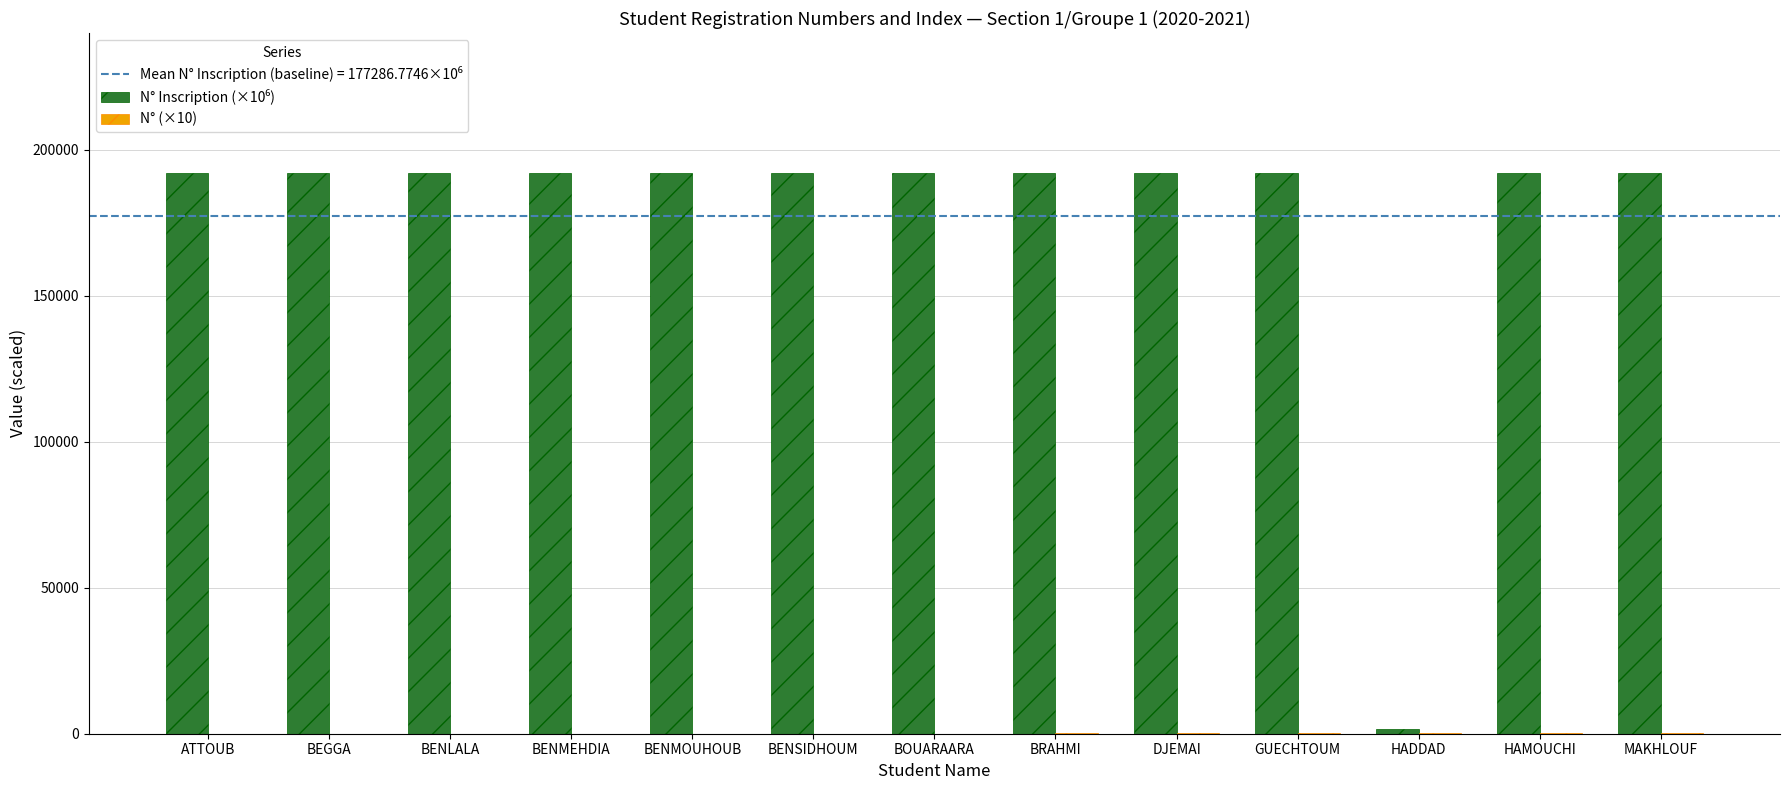

What is the maximum value shown in the chart?

191933.0